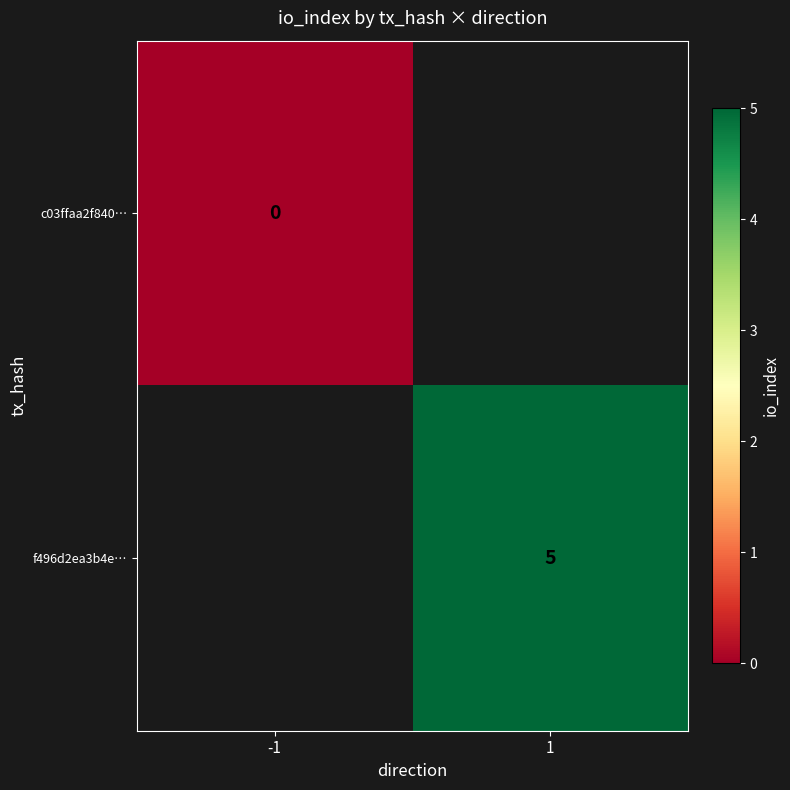

Is it true that f496d2ea3b4e… equals 3 at 1?

False